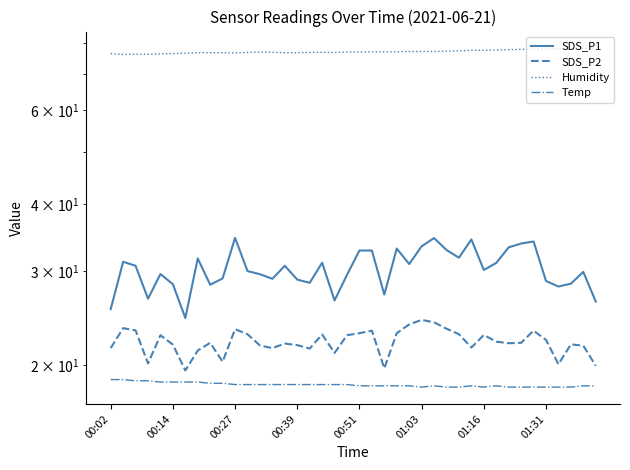

In SDS_P1, how many points are higher than both neighbors (excluding endpoints)?

11